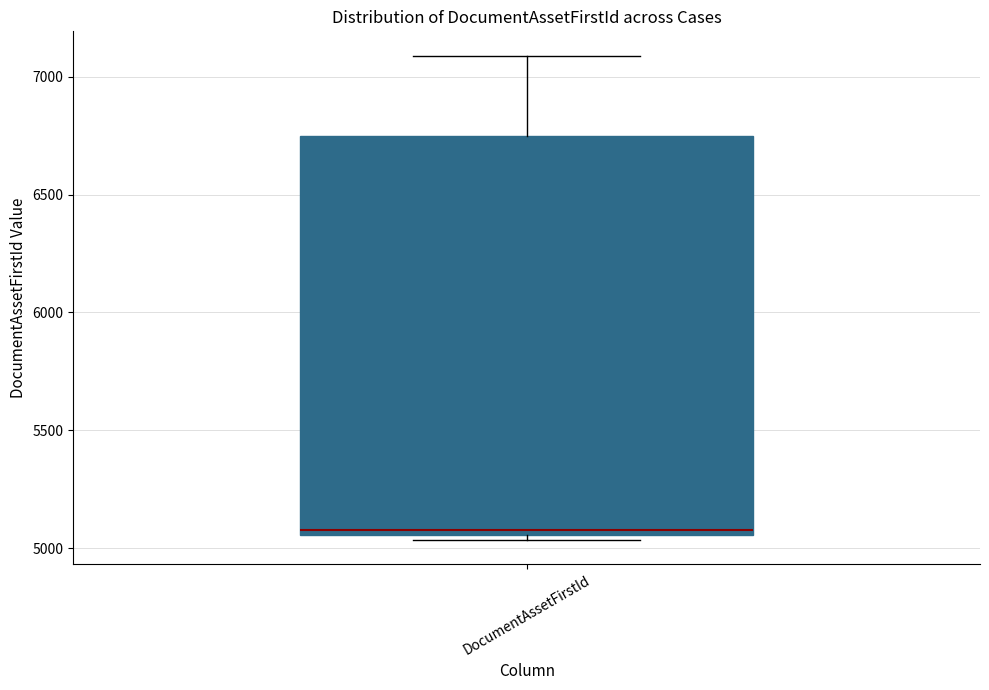

Read this box plot against the y-axis: the position of the median line, the range covered by the box, and the ends of both whiskers. The values are not printed on the chart, so give them approximately, as read against the axis.

median 5100, box 5050 to 6750, whiskers 5050 (just below the box's lower edge) to 7100